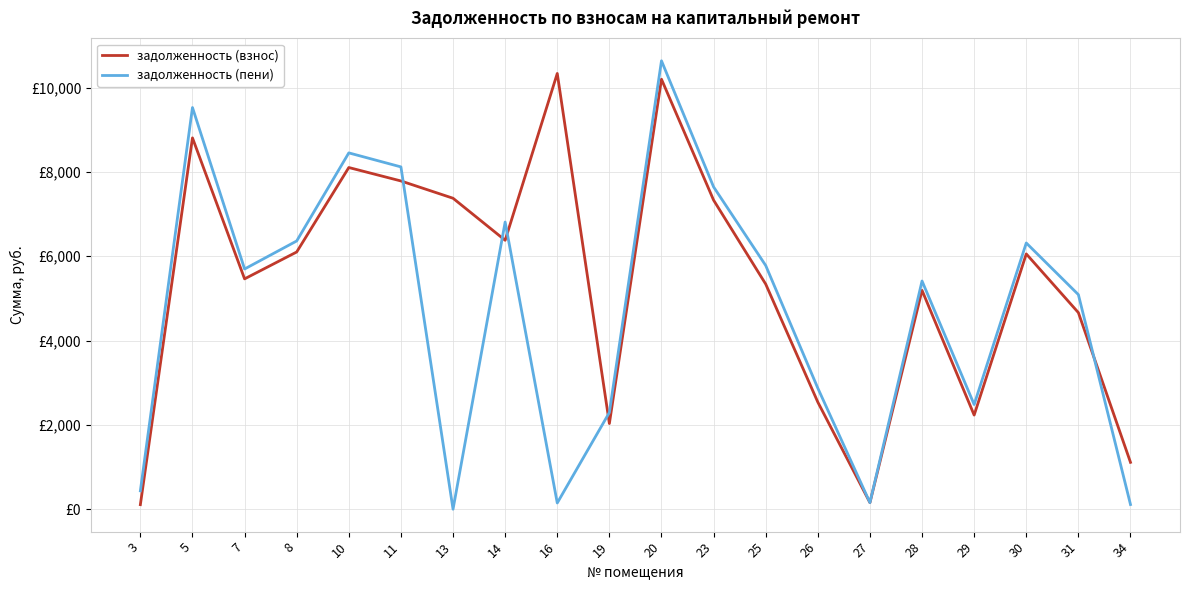

At which label does задолженность (взнос) first exceed 6055?

5